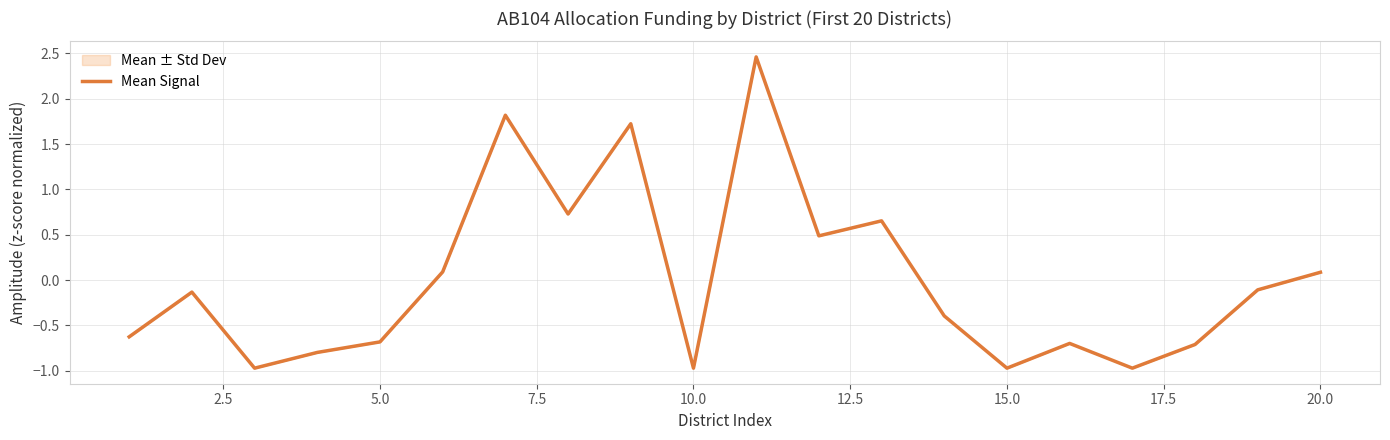

What is the value of the 16th point from the left?

-0.7